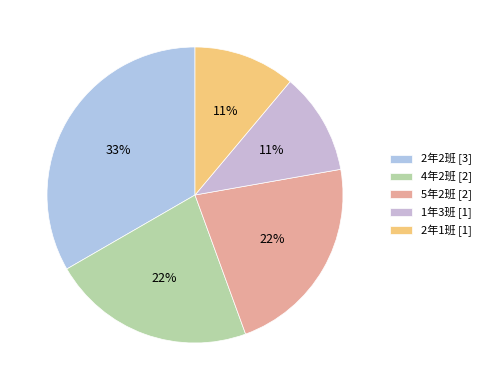

What percentage do 4年2班 and 1年3班 together represent?

33.3%